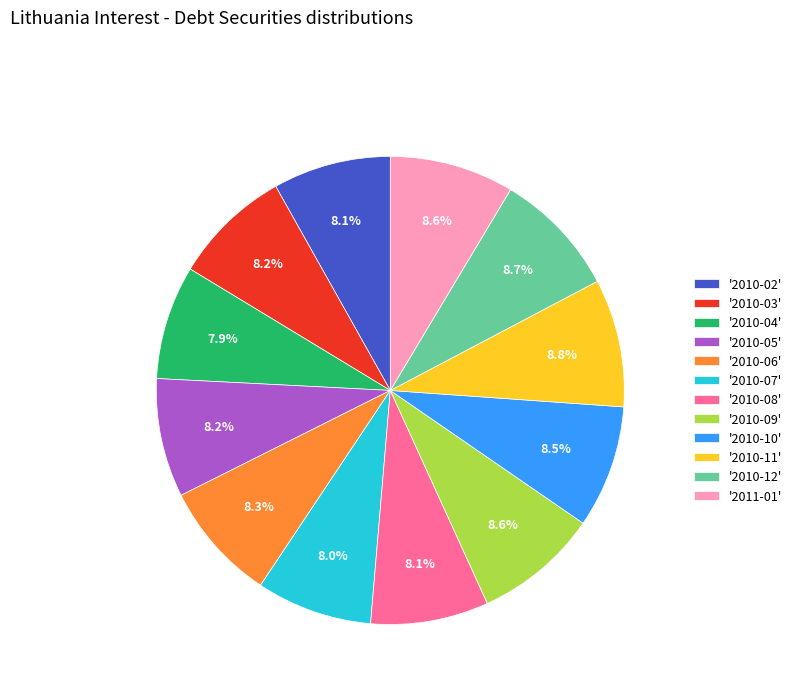

How much of the chart is everything except '2010-10'?

91.5%